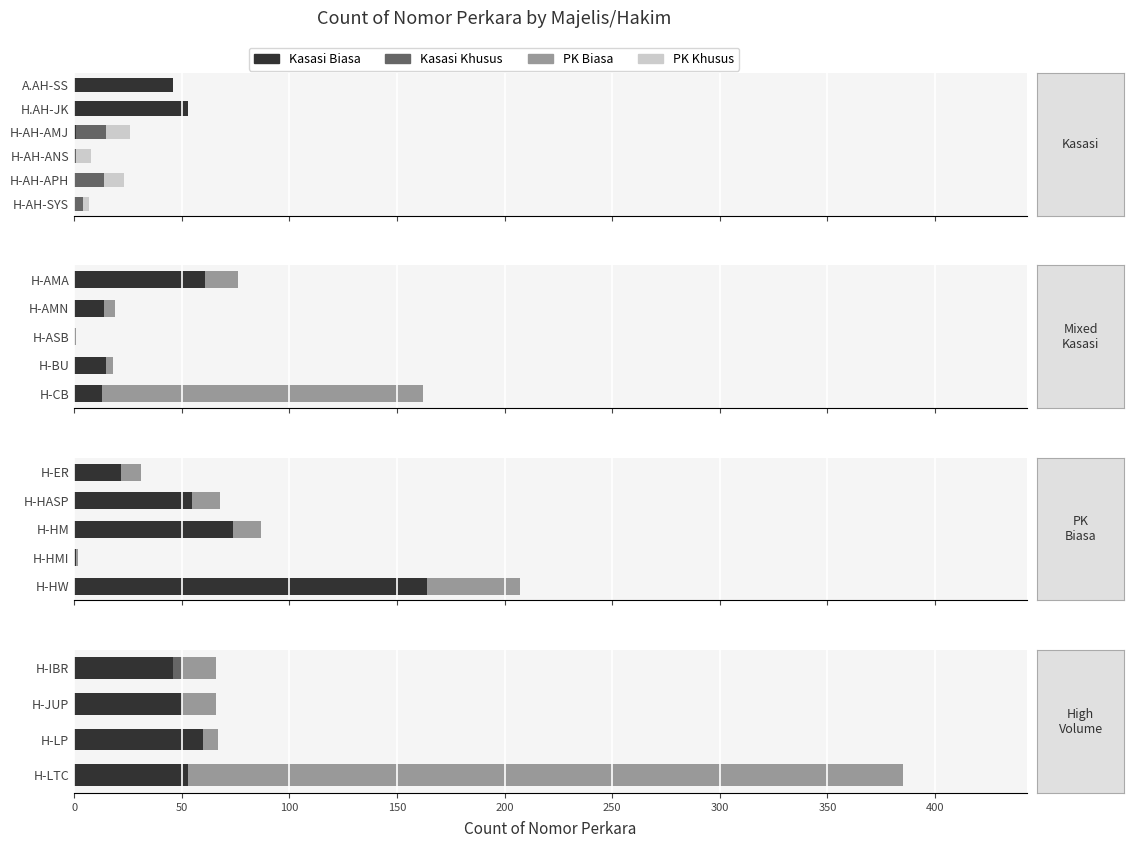

How many data points in PK Biasa are less than 16?

1